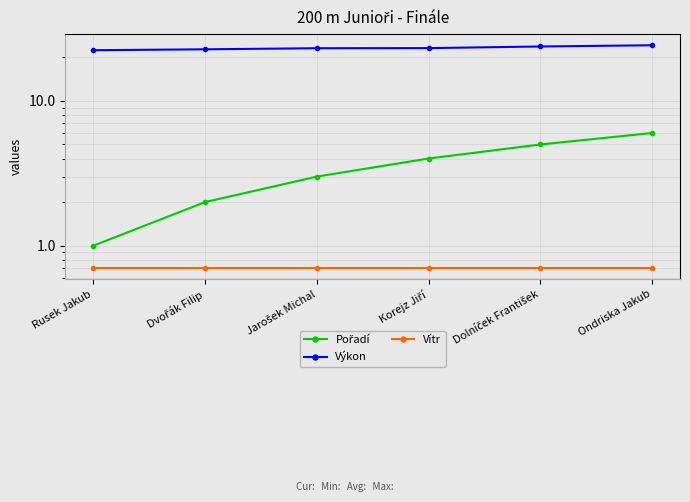

What is the label of the 3rd point from the right?

Korejz Jiří